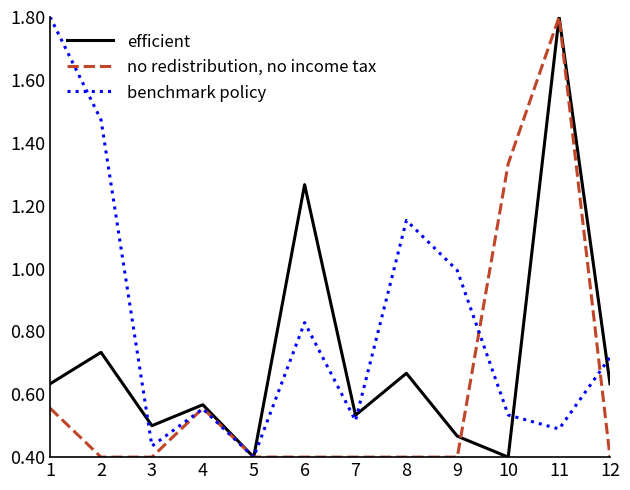

List the series in order of their overall mean, highest first.

benchmark policy, efficient, no redistribution, no income tax